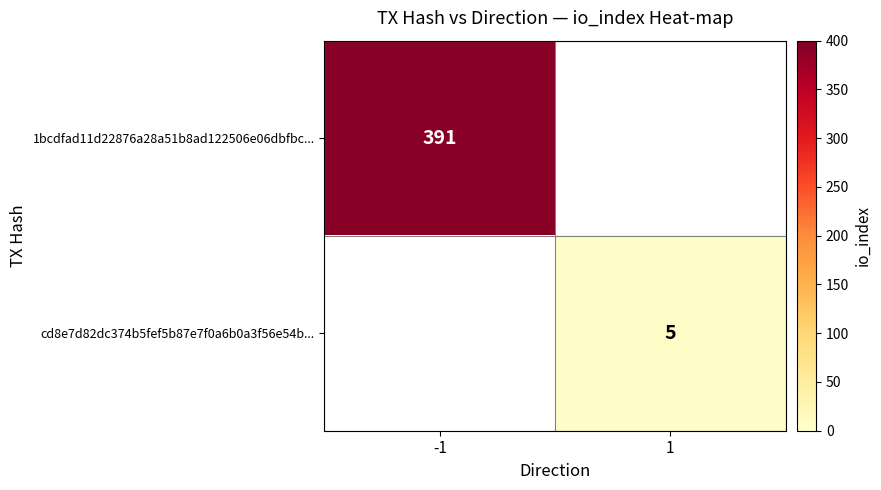

True or false: 1bcdfad11d22876a28a51b8ad122506e06dbfbc... has a value of 391 at -1.

True